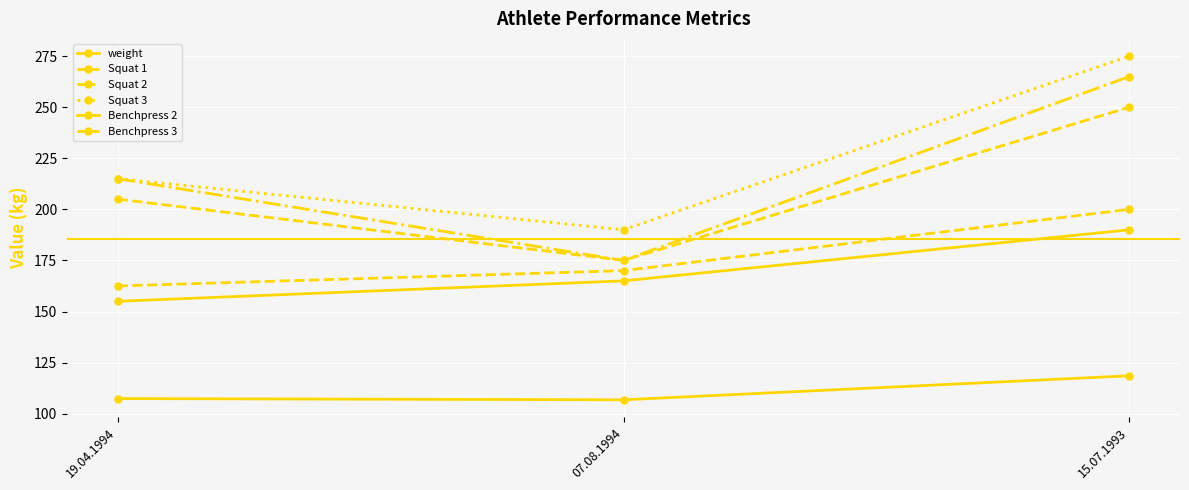

Does the chart have visible grid lines?

Yes